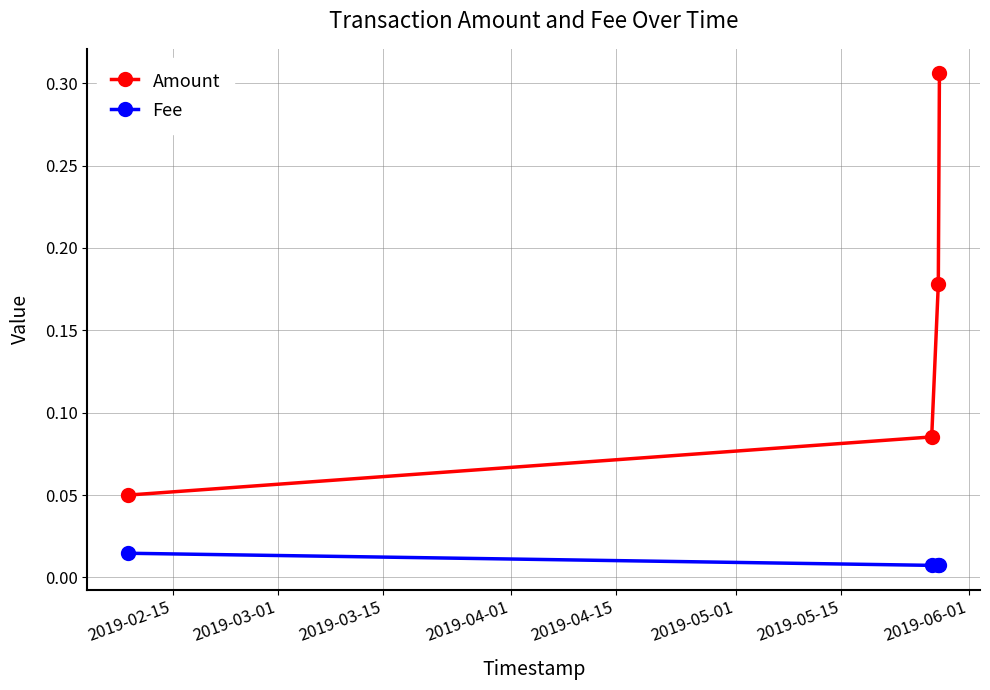

What are all the series names shown in the legend?

Amount, Fee